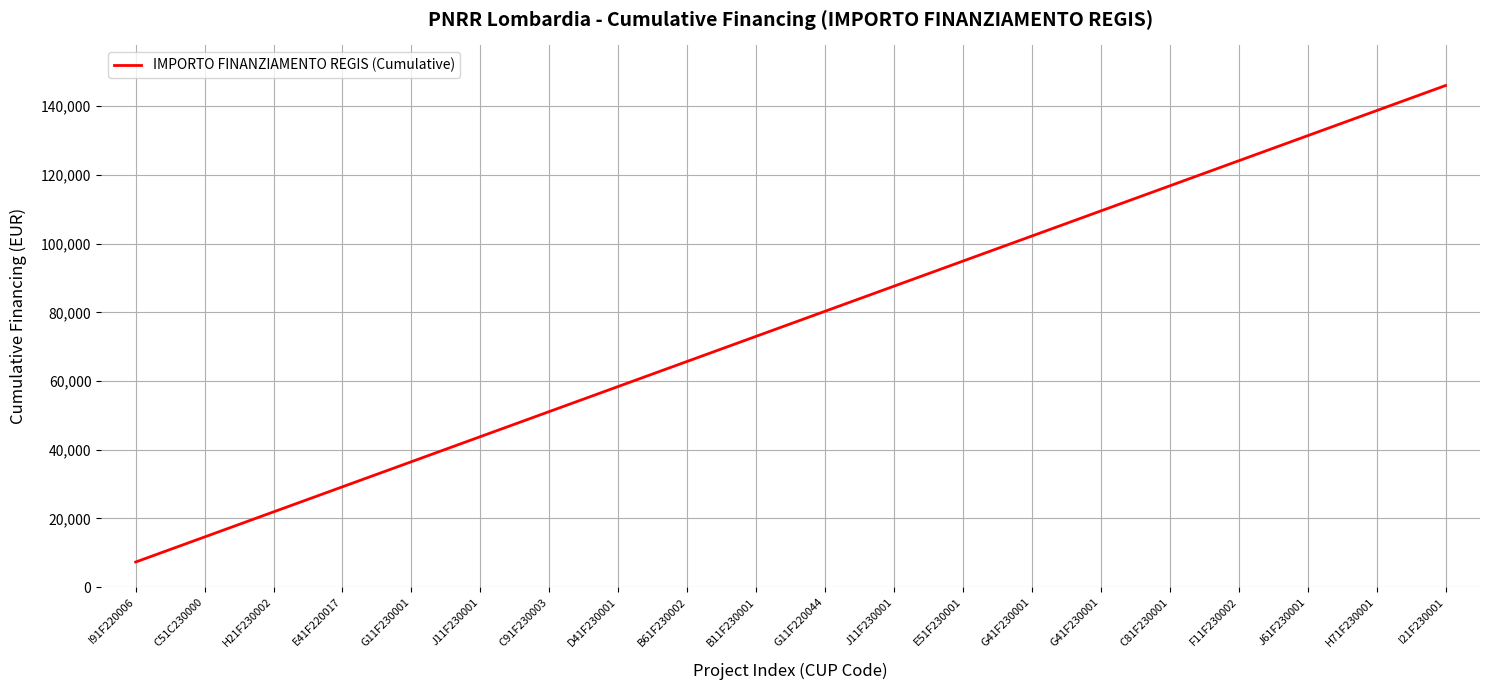

What is the ratio of the value at H71F230001 to the value at B61F230002?

2.1